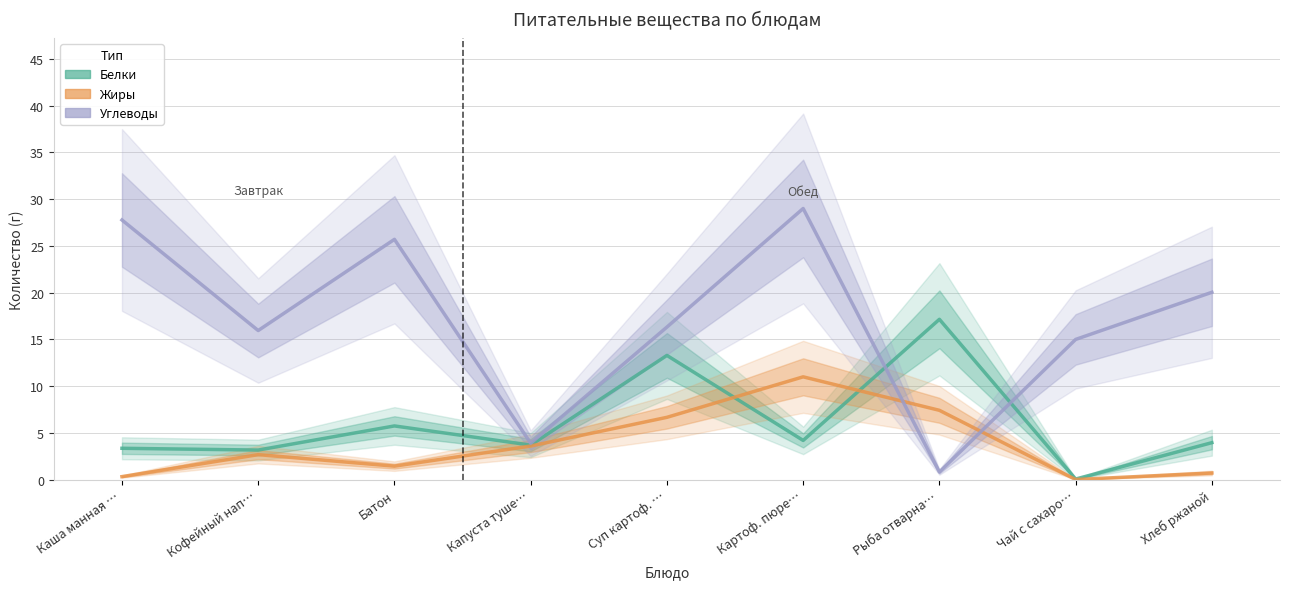

Is this an area chart (filled region under the line)?

No